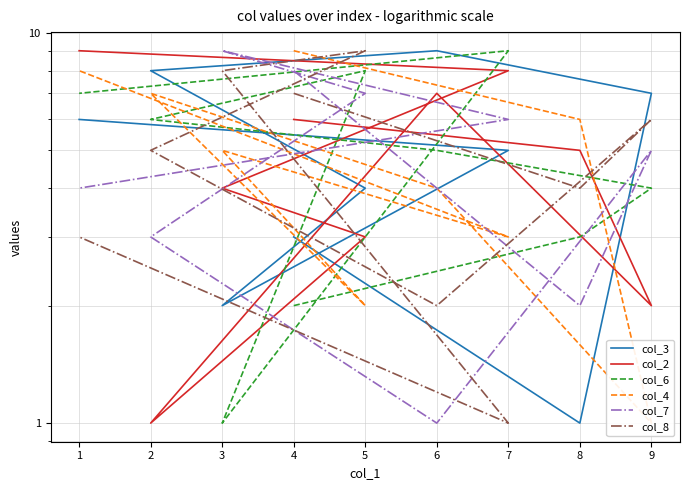

List the series in order of their peak value, lowest first.

col_3, col_2, col_6, col_4, col_7, col_8